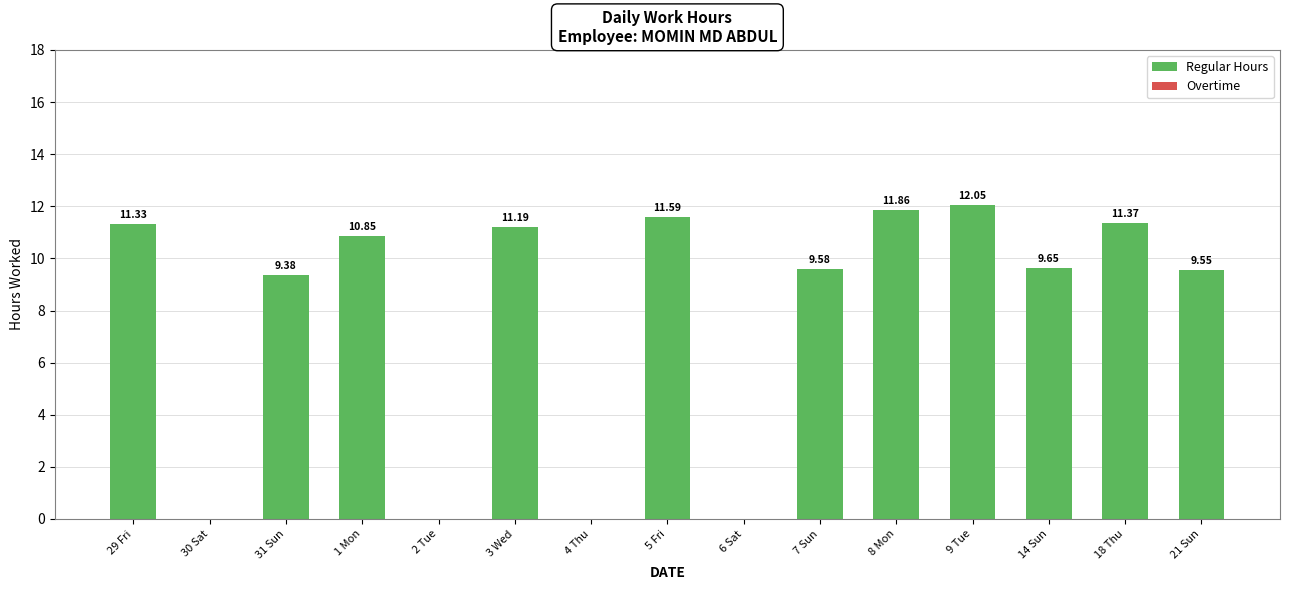

What is the sum of all values?

118.4